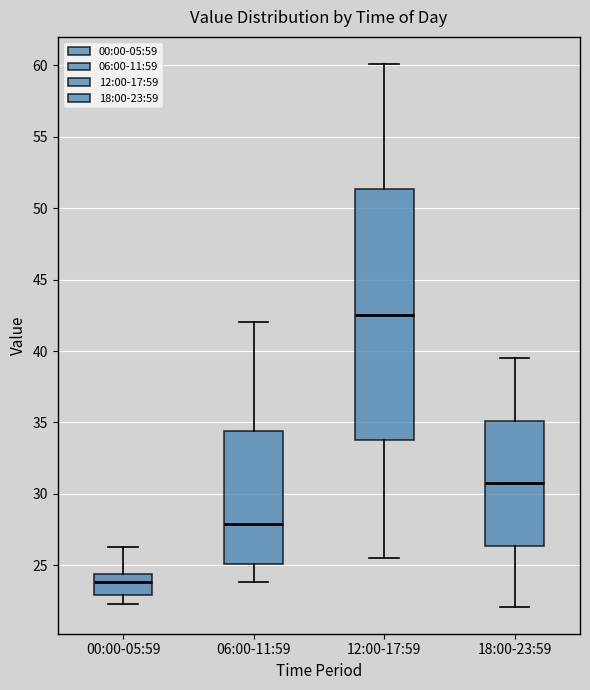

Where does the median line of the box for 06:00-11:59 sit on the y-axis? The values are not printed on the chart, so give them approximately, as read against the axis.

28.0